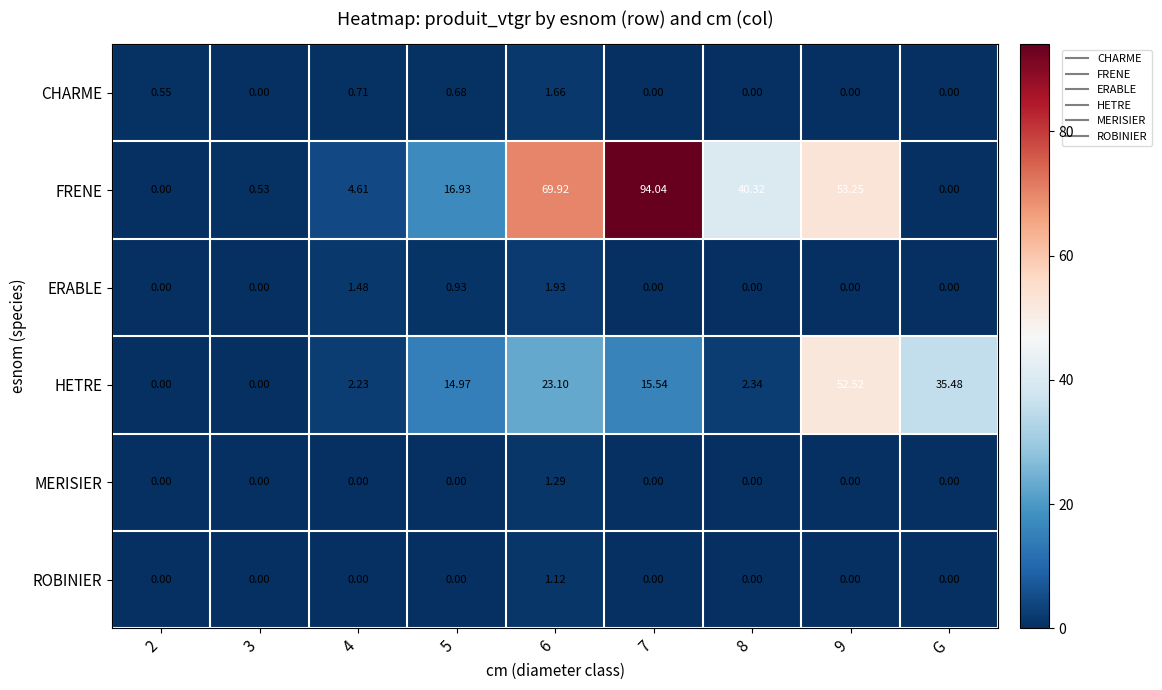

List the series in order of their peak value, highest first.

FRENE, HETRE, ERABLE, CHARME, MERISIER, ROBINIER